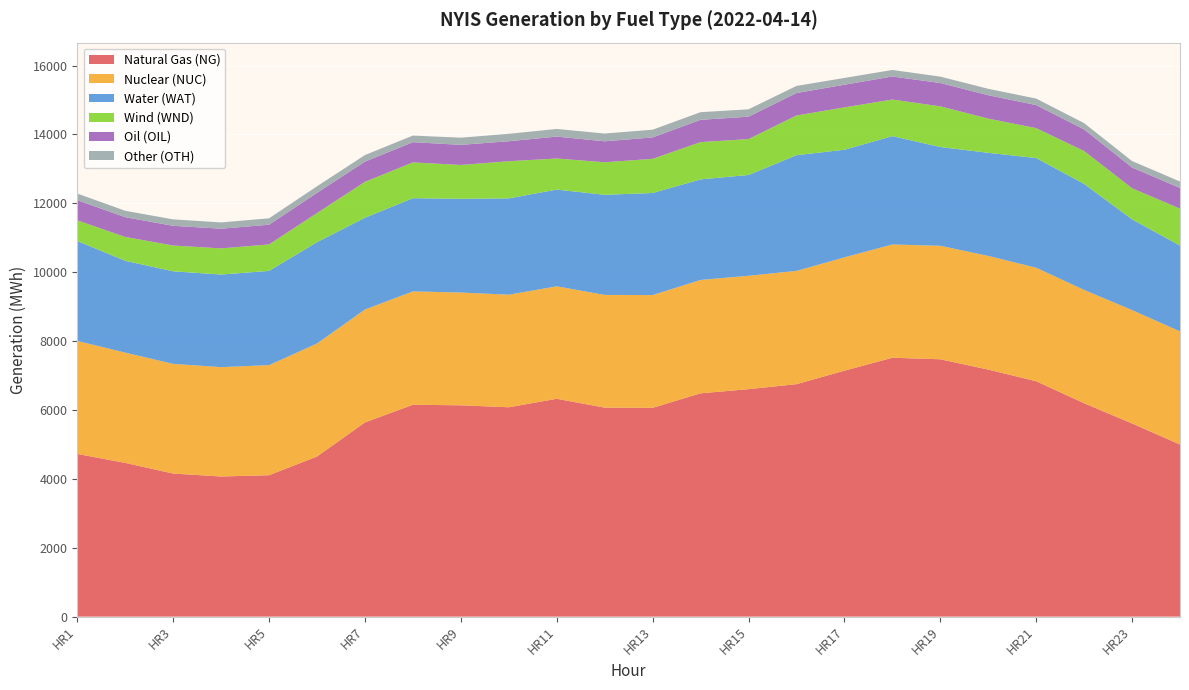

Reading left to right, list all the values displayed in this chart.

Natural Gas (NG): 4724	4464	4154	4069	4106	4649	5639	6152	6136	6079	6325	6069	6062	6484	6605	6750	7141	7517	7473	7173	6835	6196	5609	4997
Nuclear (NUC): 3281	3202	3185	3175	3197	3282	3279	3291	3275	3269	3266	3272	3275	3292	3293	3289	3291	3289	3295	3301	3296	3290	3292	3285
Water (WAT): 2902	2666	2688	2690	2736	2942	2664	2707	2722	2797	2809	2908	2964	2920	2926	3360	3125	3146	2868	2994	3185	3079	2635	2492
Wind (WND): 600	693	749	758	769	846	1044	1040	982	1079	903	945	992	1083	1043	1153	1230	1063	1181	993	869	955	903	1073
Oil (OIL): 586	573	572	572	572	586	586	587	584	580	636	608	621	647	650	651	658	669	678	680	669	627	603	599
Other (OTH): 192	187	187	183	186	191	191	192	208	216	222	226	225	222	214	207	197	190	186	186	189	183	187	189